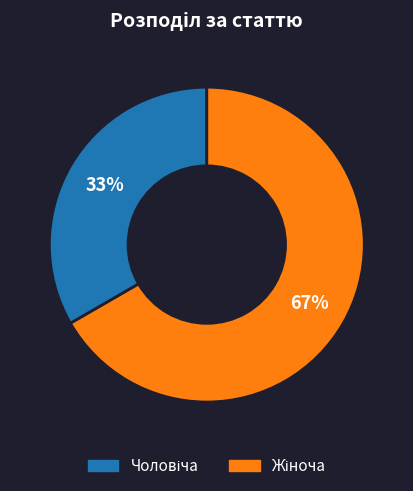

Is there a majority slice in this chart?

Yes